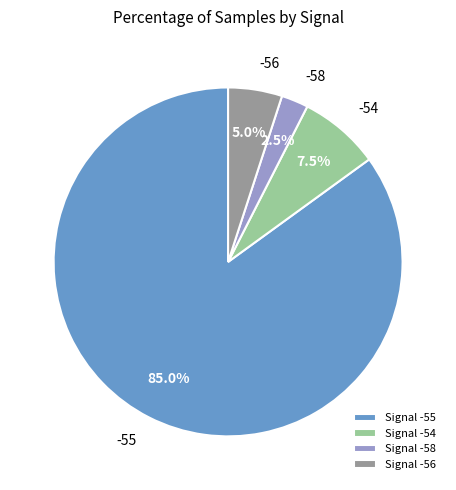

What is the majority slice?

Signal -55